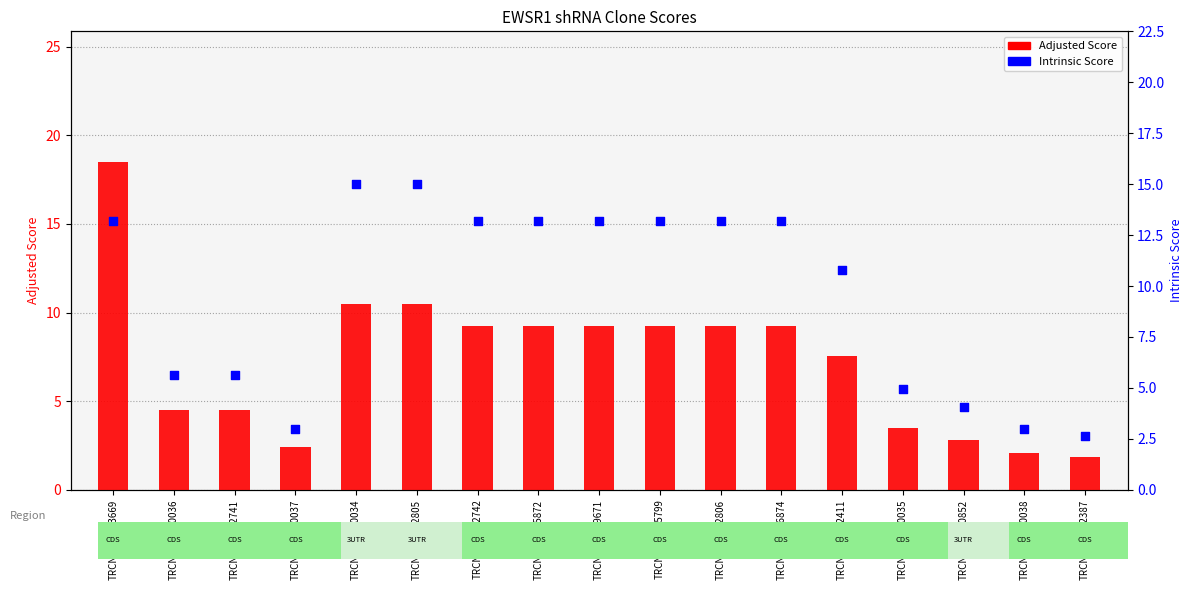

Which series has the largest Y range (max minus min)?

Adjusted Score